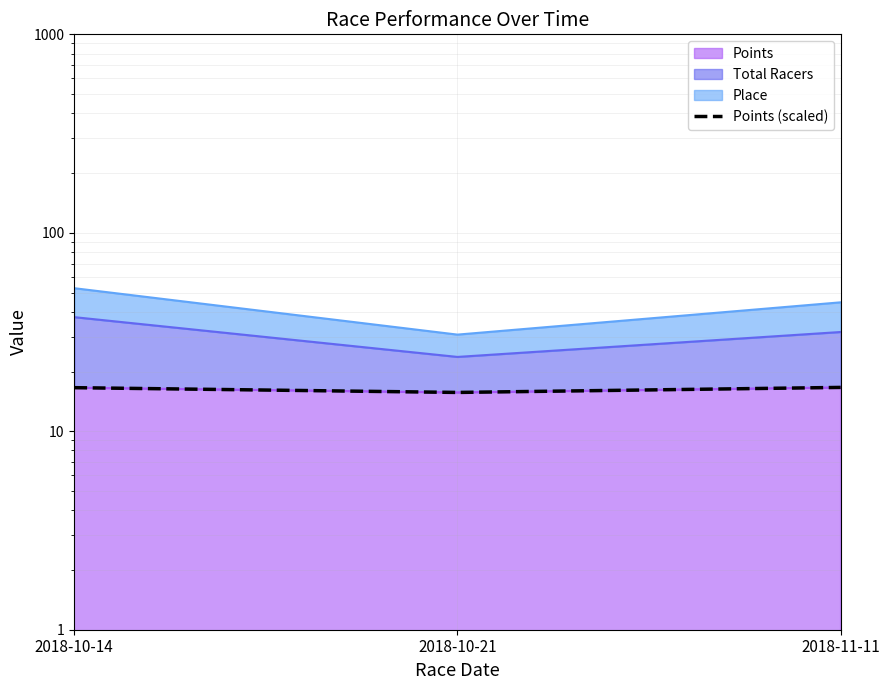

The chart shows a value of 16.6 at 2018-10-14. True or false?

True